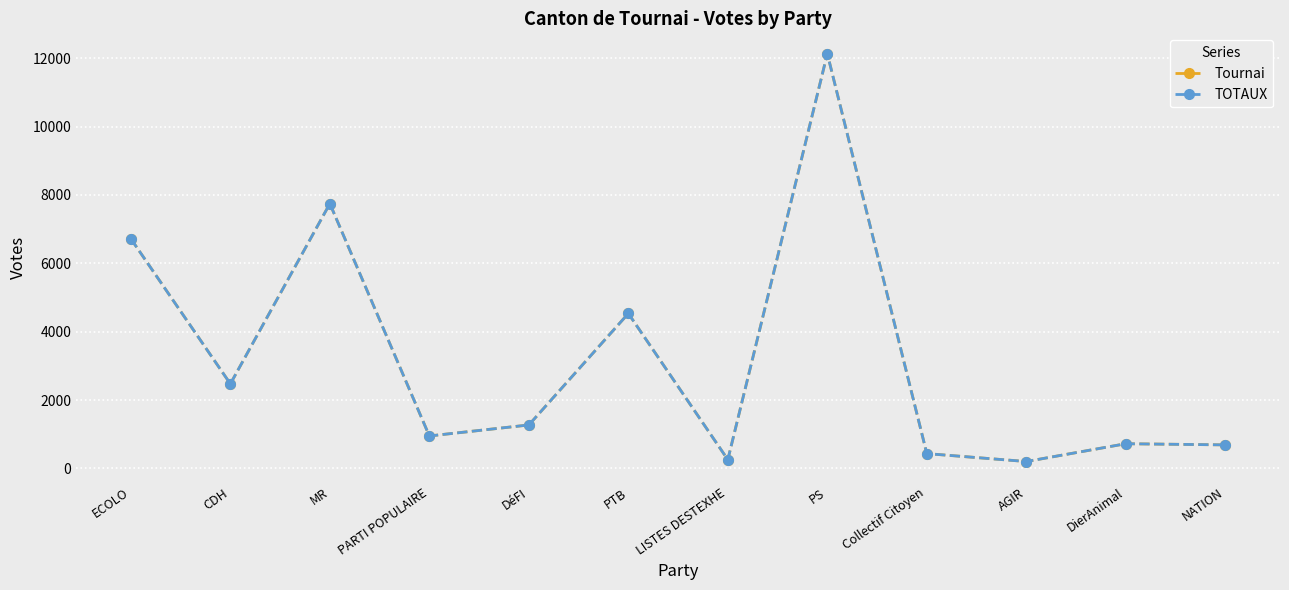

Is this an area chart (filled region under the line)?

No